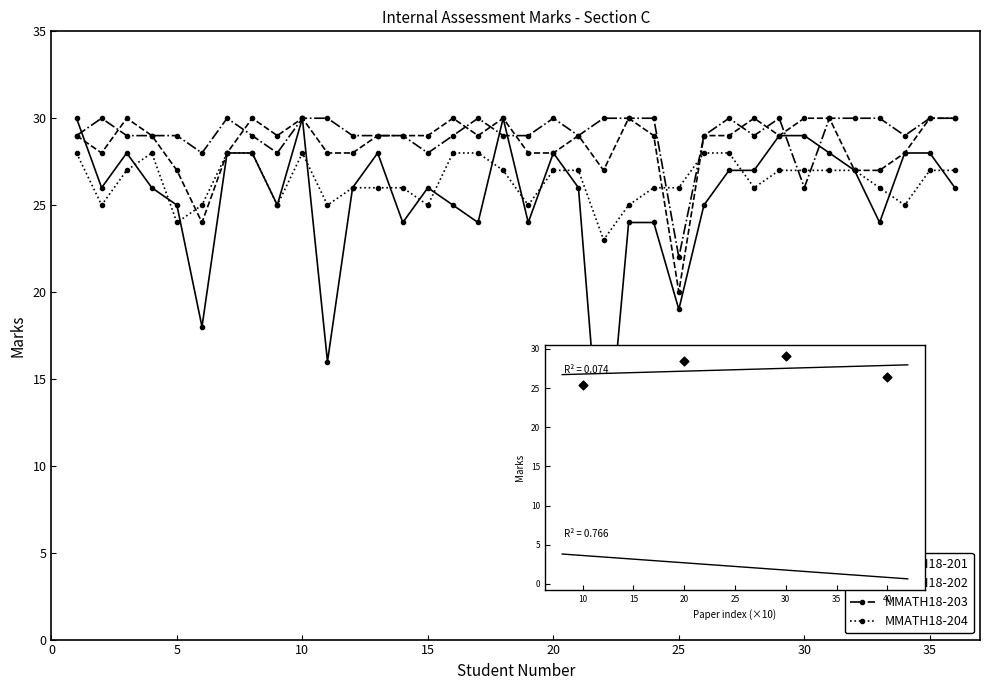

At how many categories does at least one series exceed 21?

36